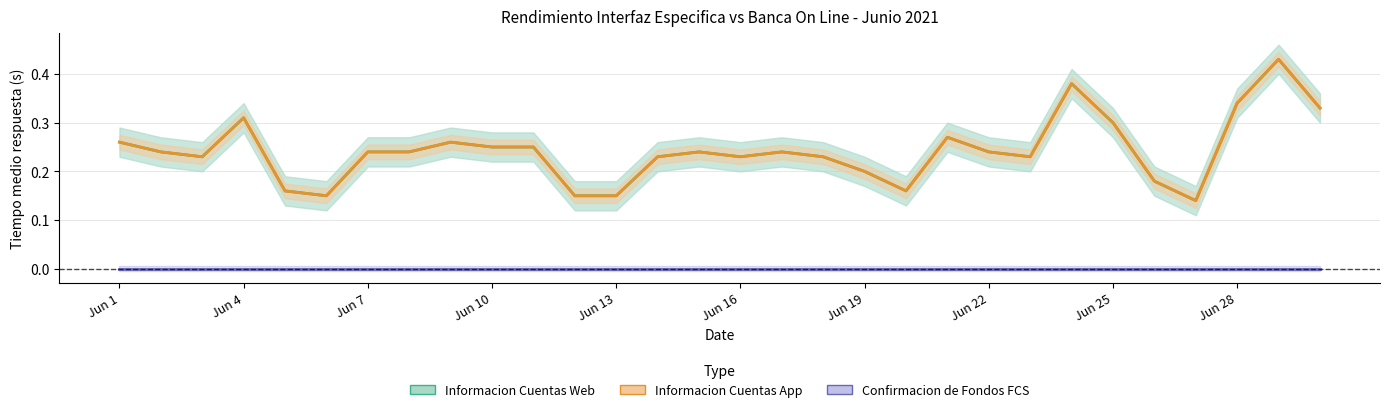

What is the sum of all Informacion Cuentas App values?

7.3